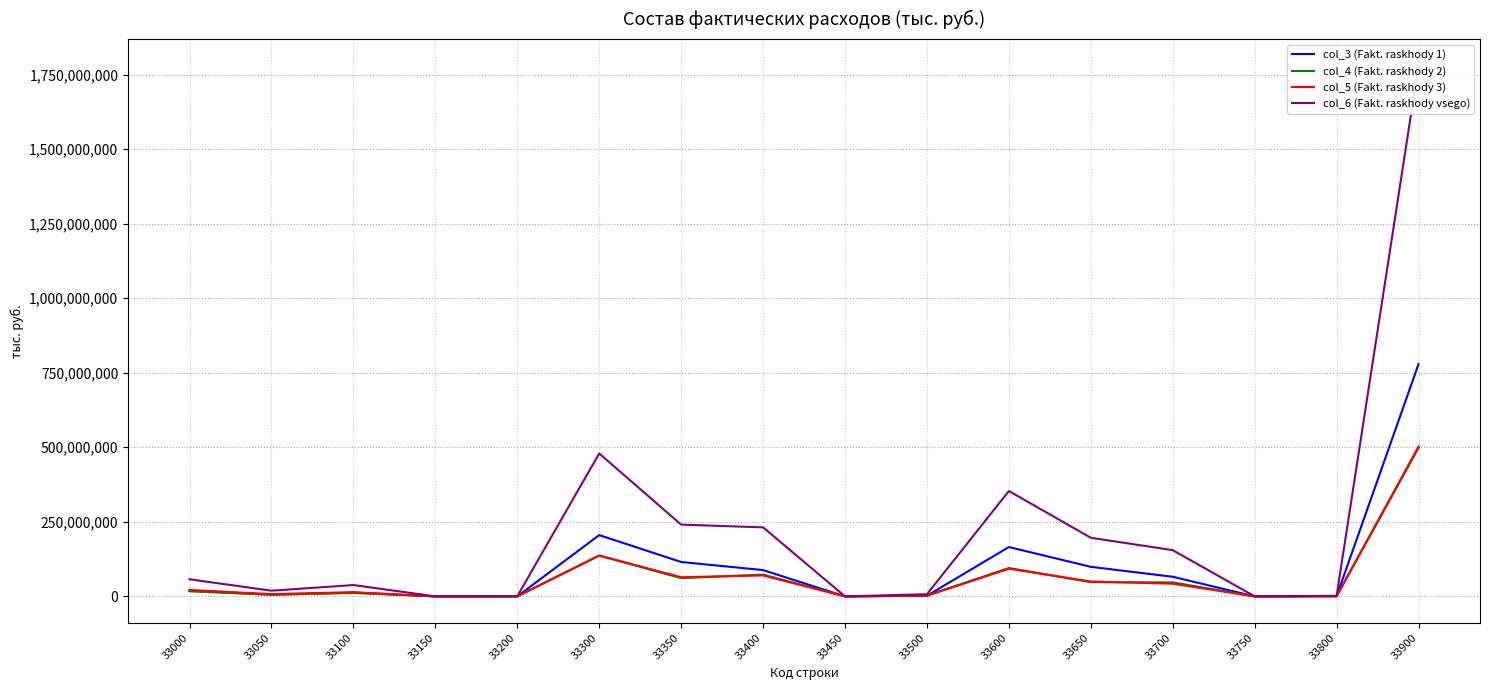

How many lines are shown in the chart?

4